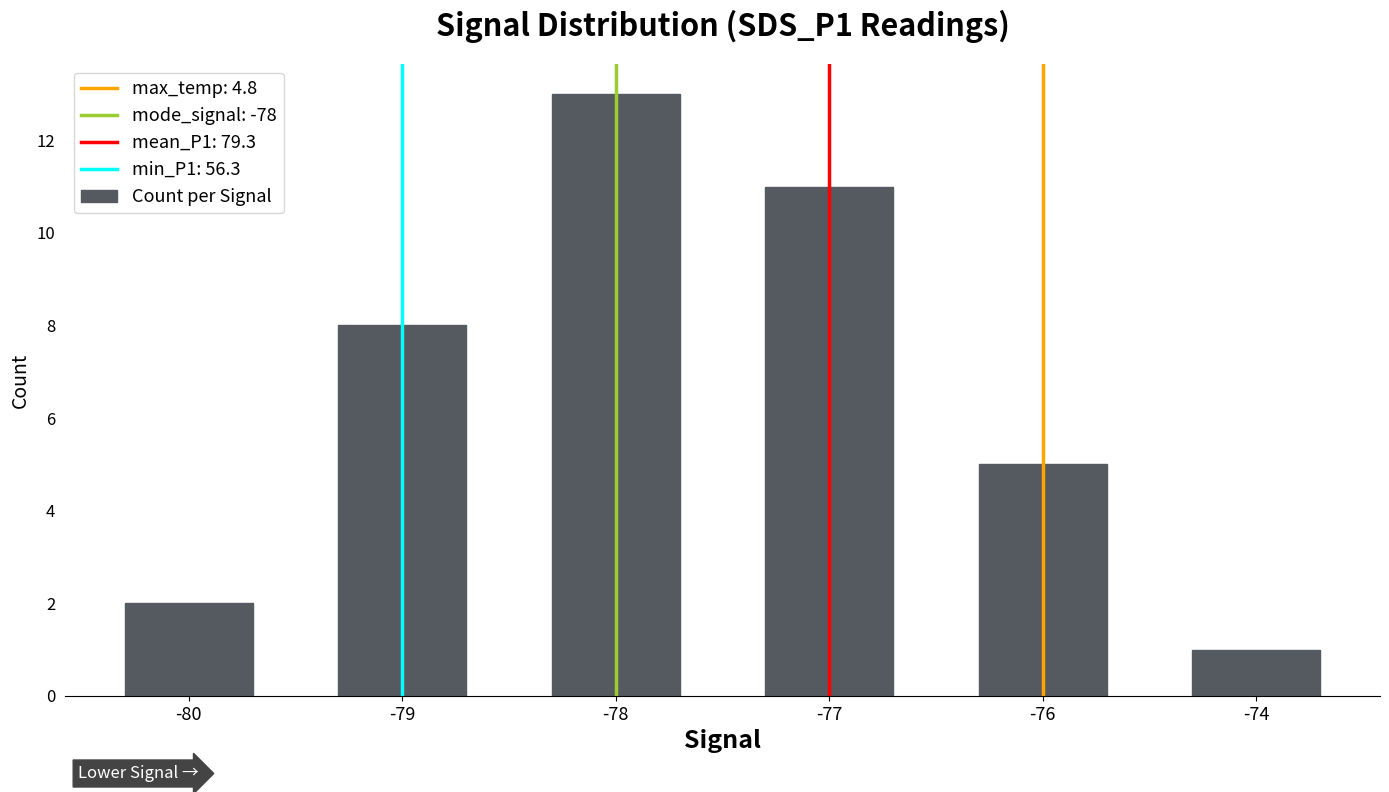

What is the change in value from -76 to -74?

-4